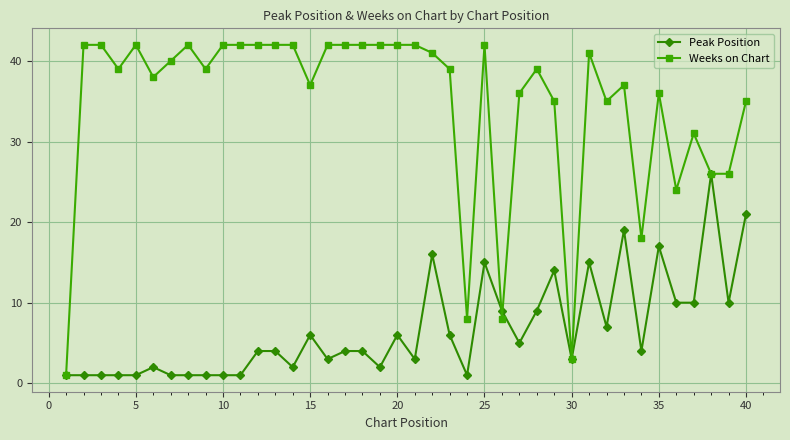

What is the sum of all Weeks on Chart values?

1384